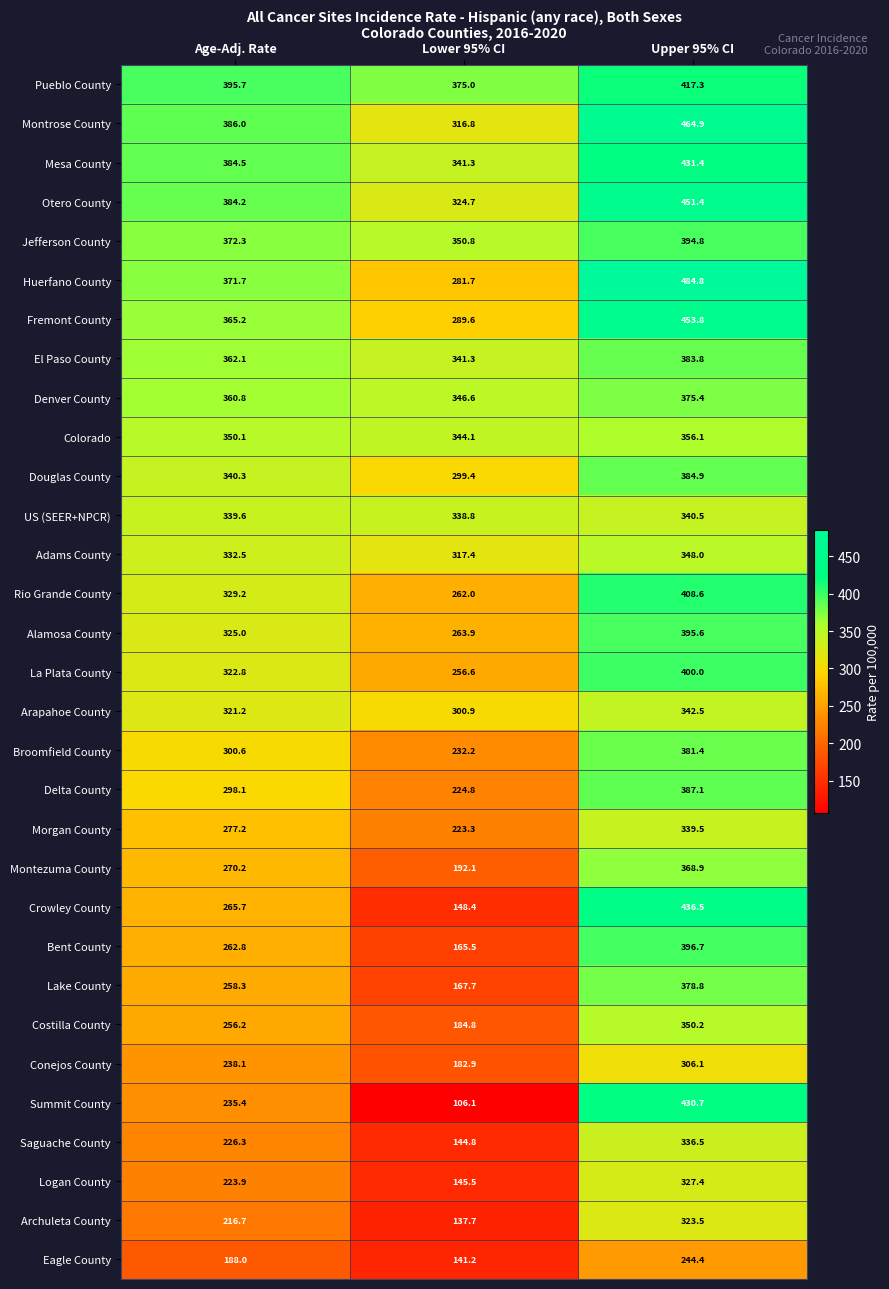

At which label is Jefferson County closest to 372?

Age-Adj. Rate